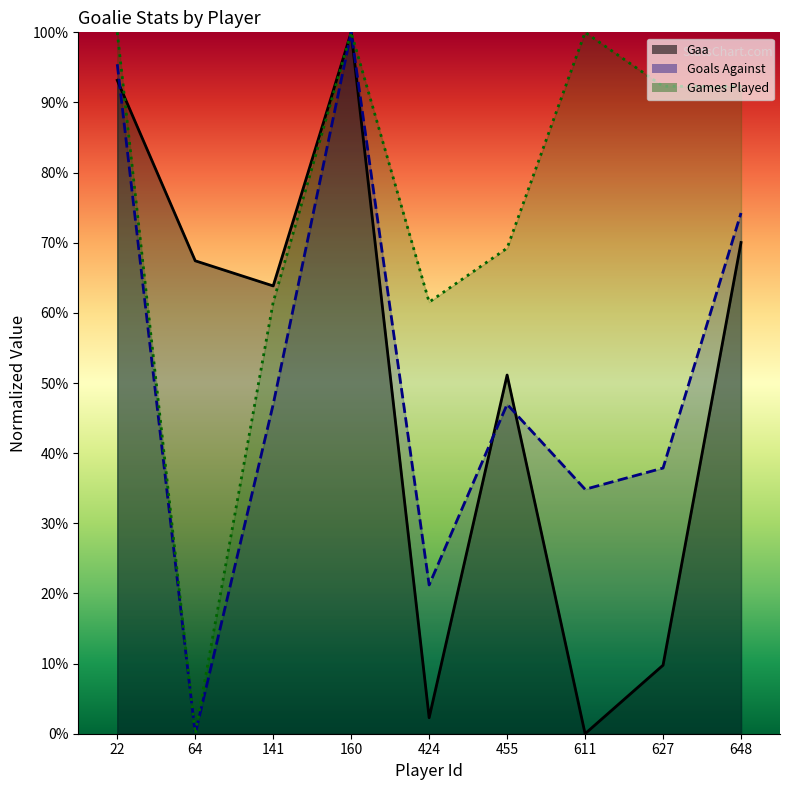

Which series has the largest total across all categories?

Games Played